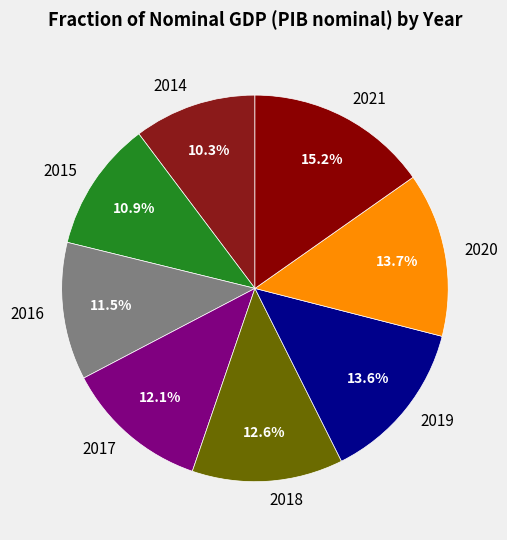

Approximately how many times larger is the value at 2015 compared to 2021?

0.7